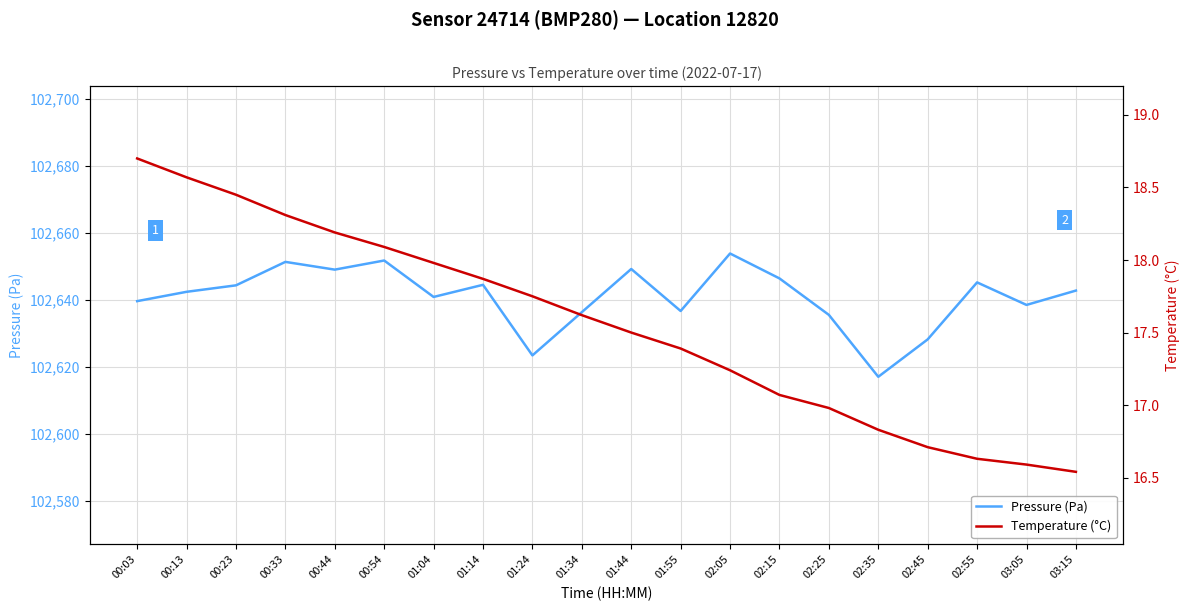

Which has a higher value, 02:25 or 00:13?

00:13